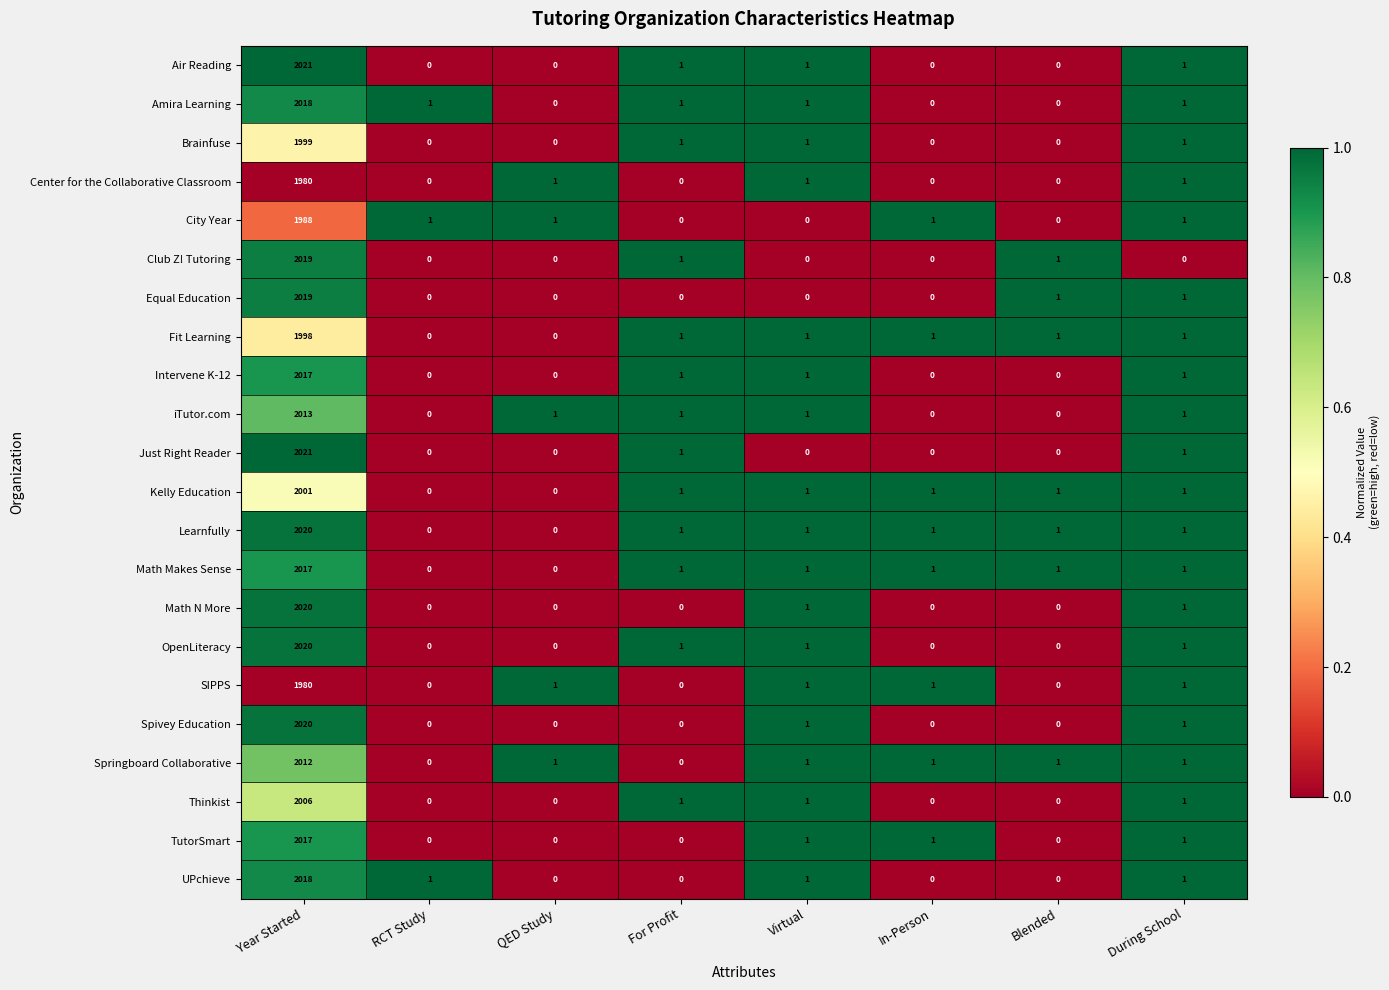

What is the difference between the maximum and minimum values in the SIPPS series?

1980